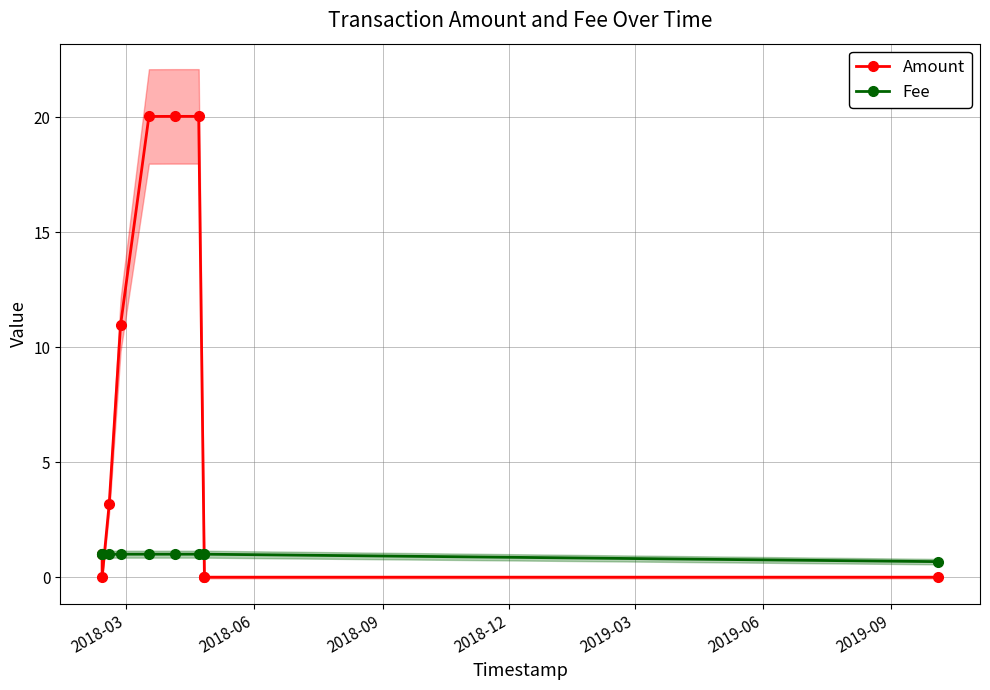

Does the chart have visible grid lines?

Yes